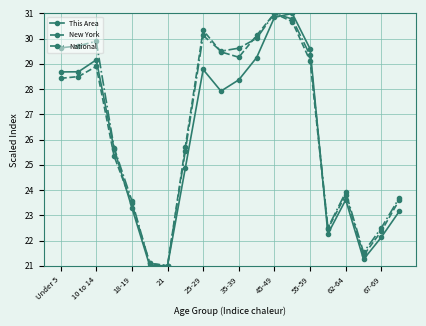

How many values in the This Area series are below 27?

10